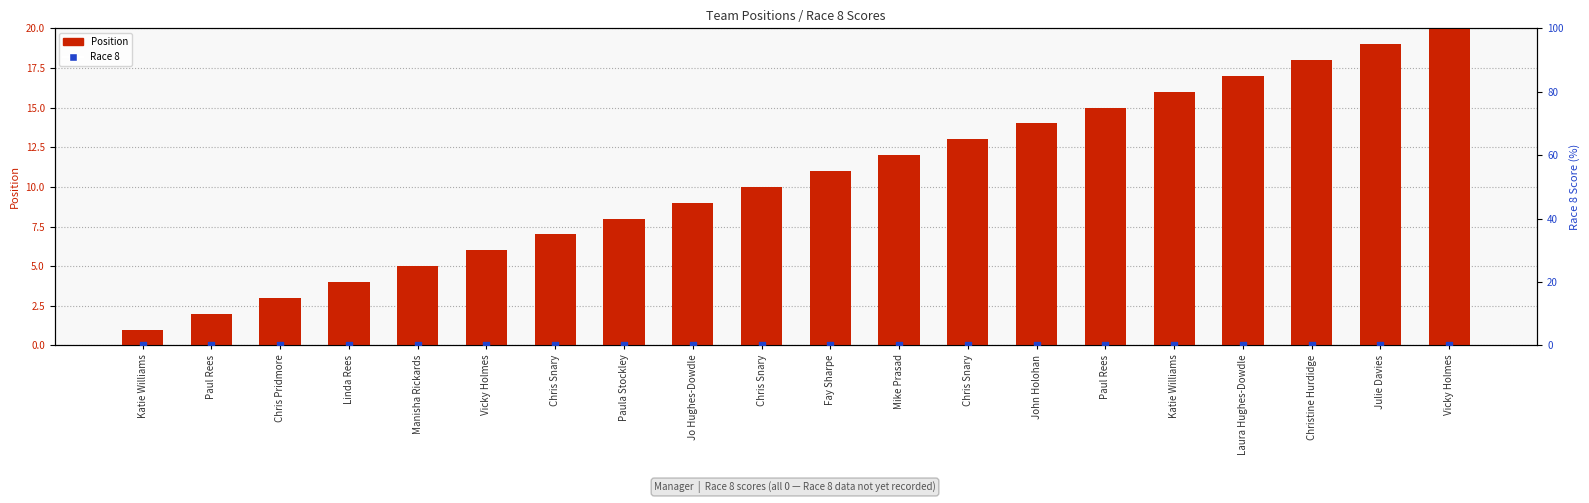

At how many categories does at least one series exceed 11?

9